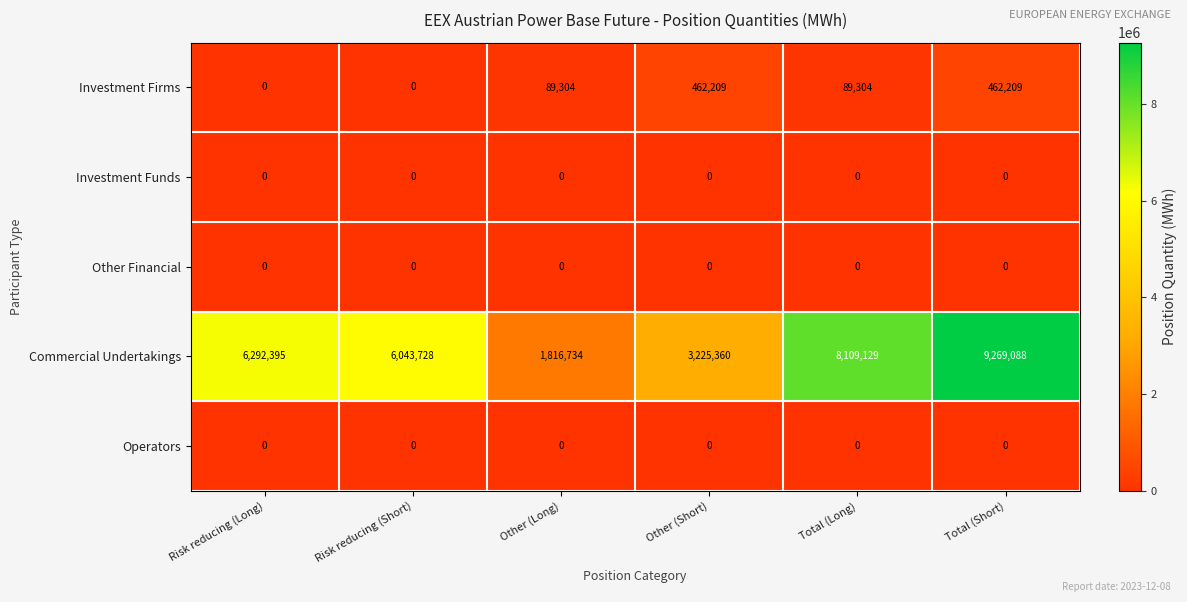

What is the total value across all series at Other (Long)?

1906038